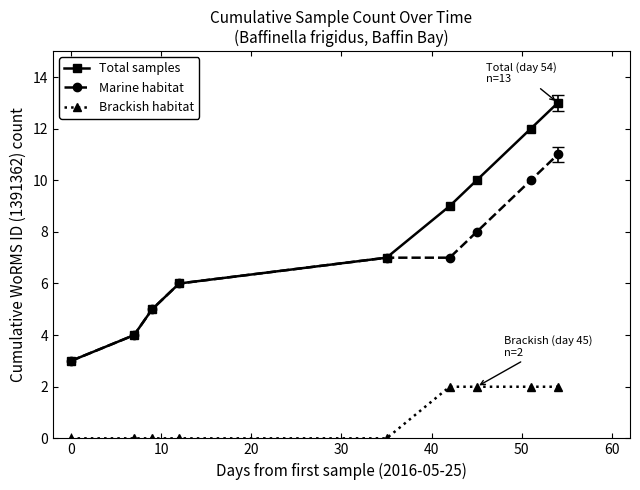

Which series has the widest spread of values?

Total samples